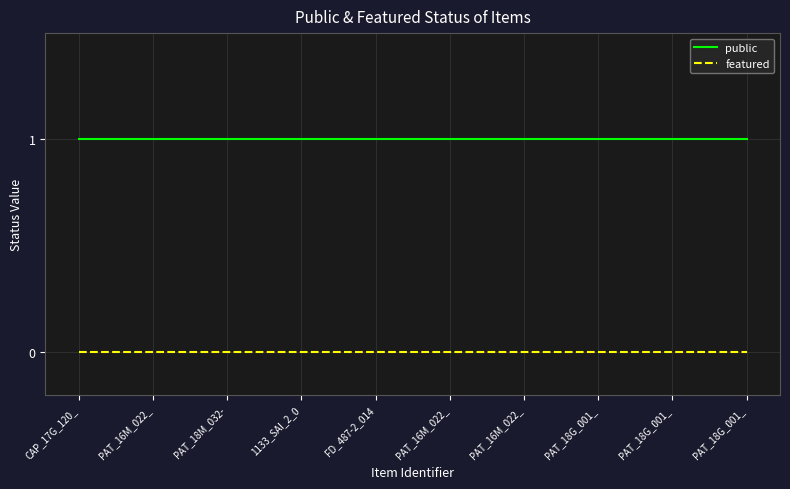

What are all the series names shown in the legend?

public, featured